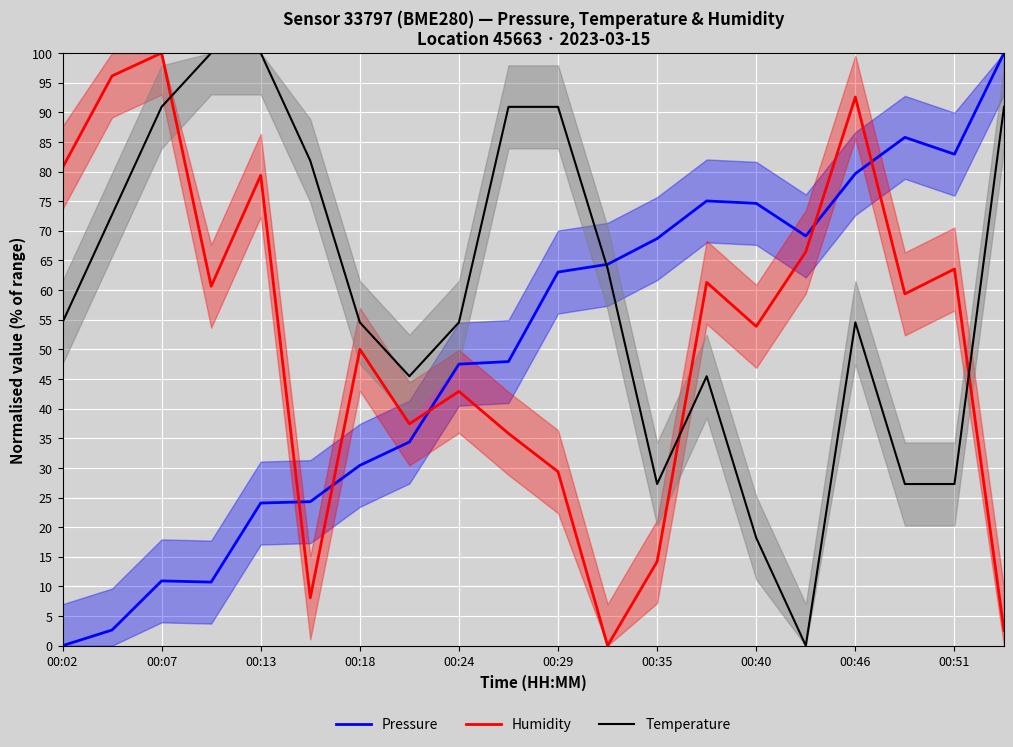

The Temperature series shows 18.2 at 00:40. True or false?

True